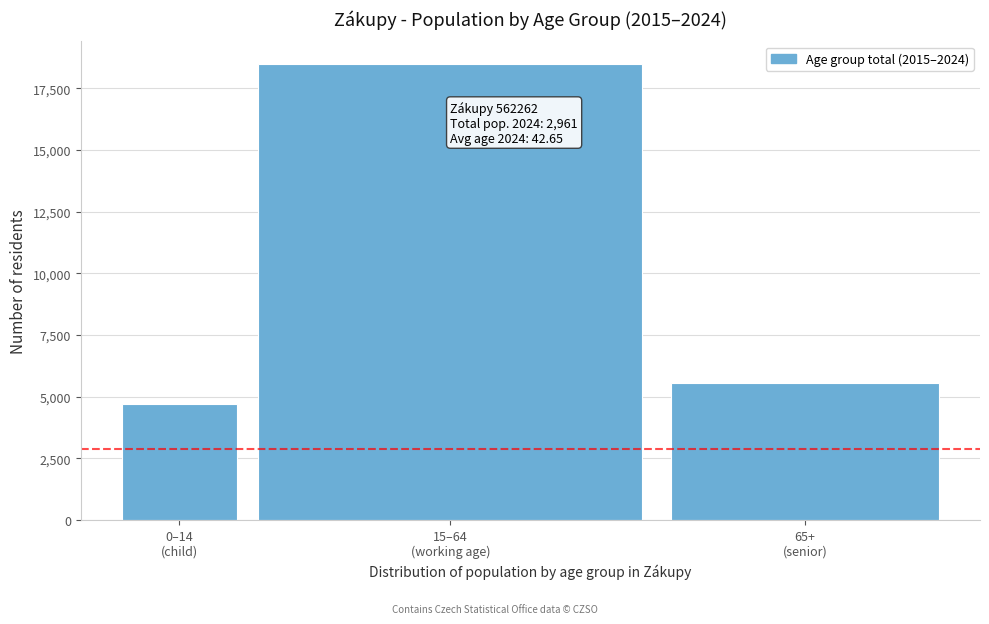

Reading left to right, list all the values displayed in this chart.

4699	18475	5564